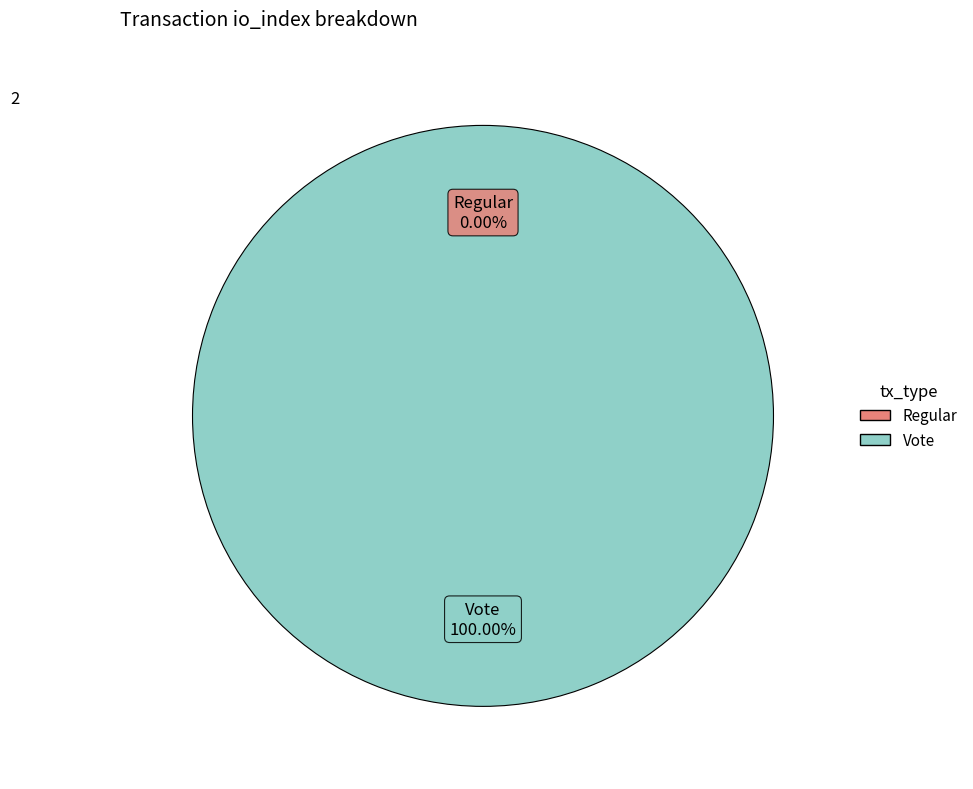

Does Regular represent more than half of the total?

No